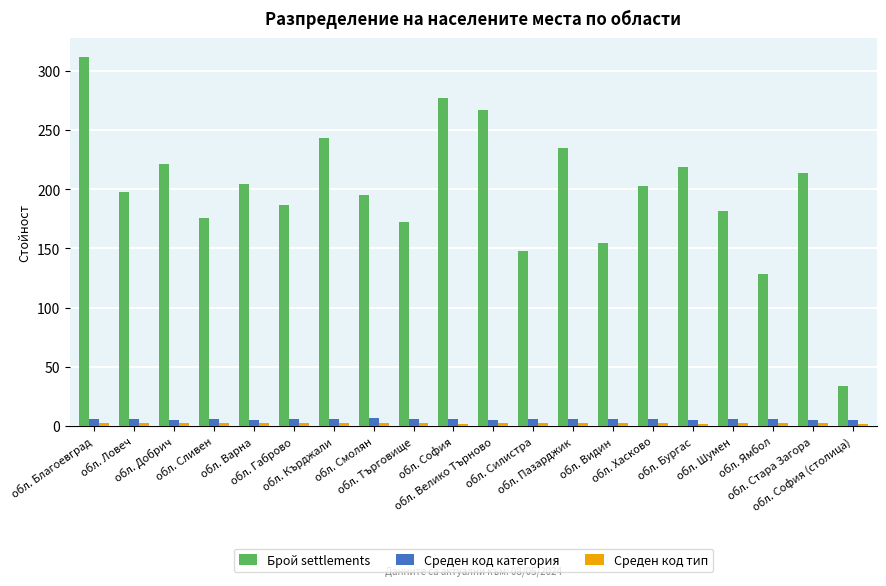

What is the total value across all series at обл. Бургас?

226